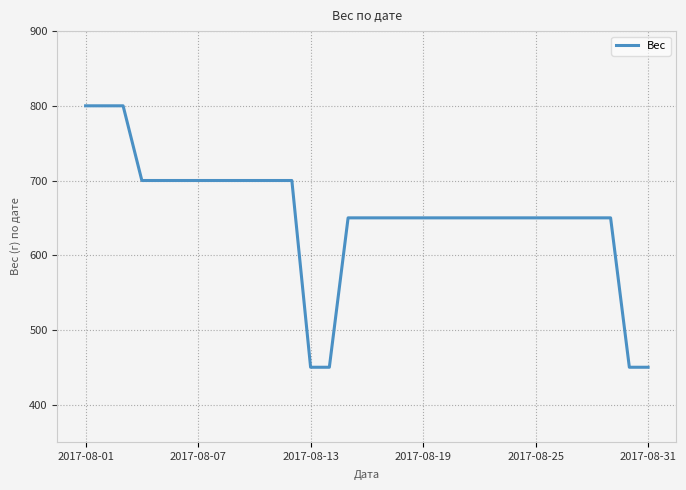

How many lines are shown in the chart?

1